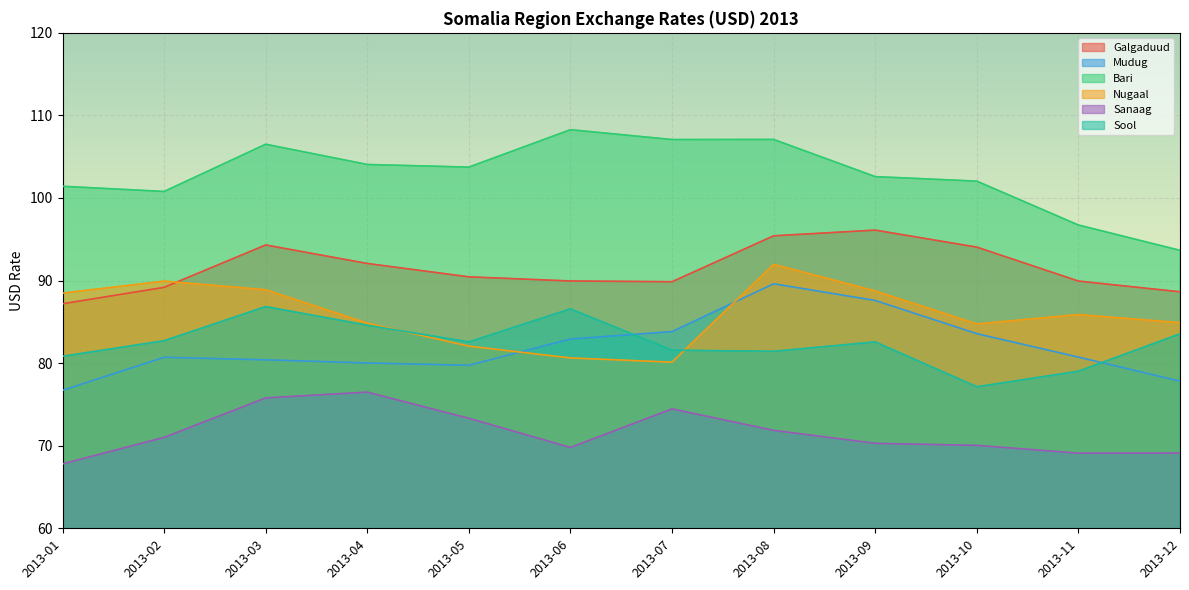

The Nugaal series shows 162.9 at 2013-08. True or false?

False